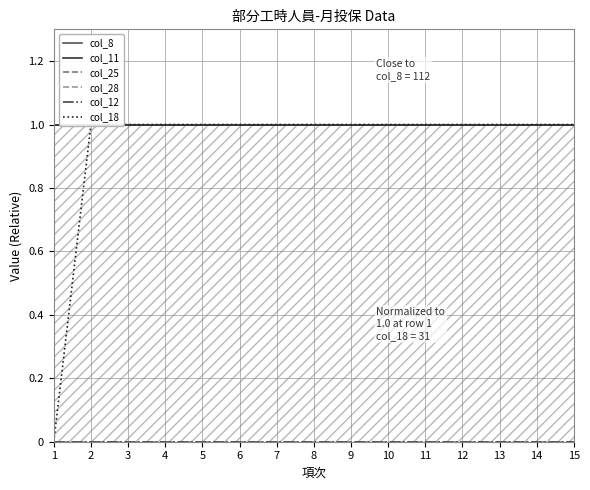

Reading right to left, list all the values displayed in this chart.

col_8: 1	1	1	1	1	1	1	1	1	1	1	1	1	1	1
col_11: 1	1	1	1	1	1	1	1	1	1	1	1	1	1	1
col_25: 0	0	0	0	0	0	0	0	0	0	0	0	0	0	0
col_28: 0	0	0	0	0	0	0	0	0	0	0	0	0	0	0
col_12: 0	0	0	0	0	0	0	0	0	0	0	0	0	0	0
col_18: 1	1	1	1	1	1	1	1	1	1	1	1	1	1	0